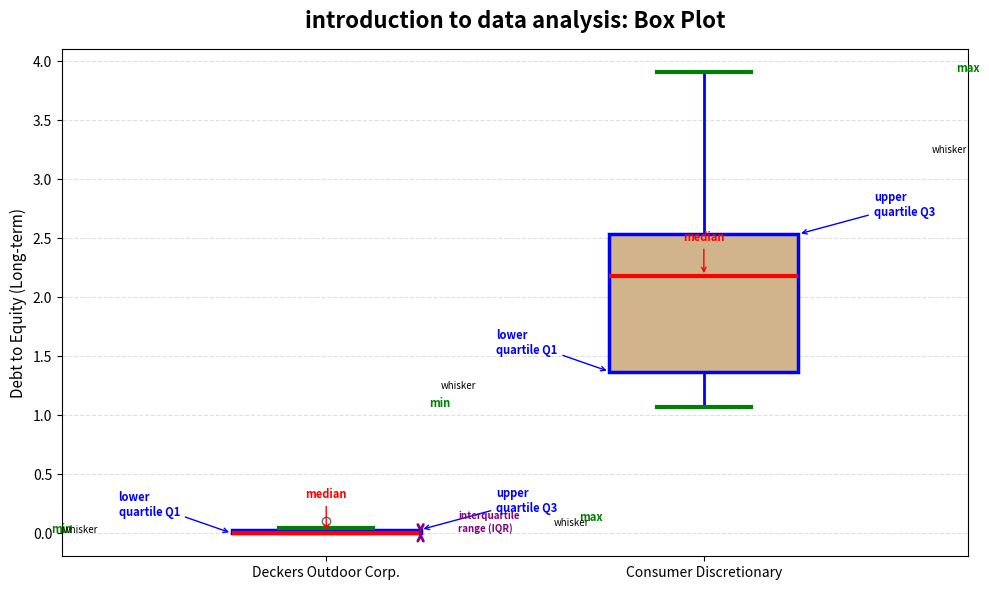

Which box is the tallest, from its lower edge to its upper edge?

Consumer Discretionary